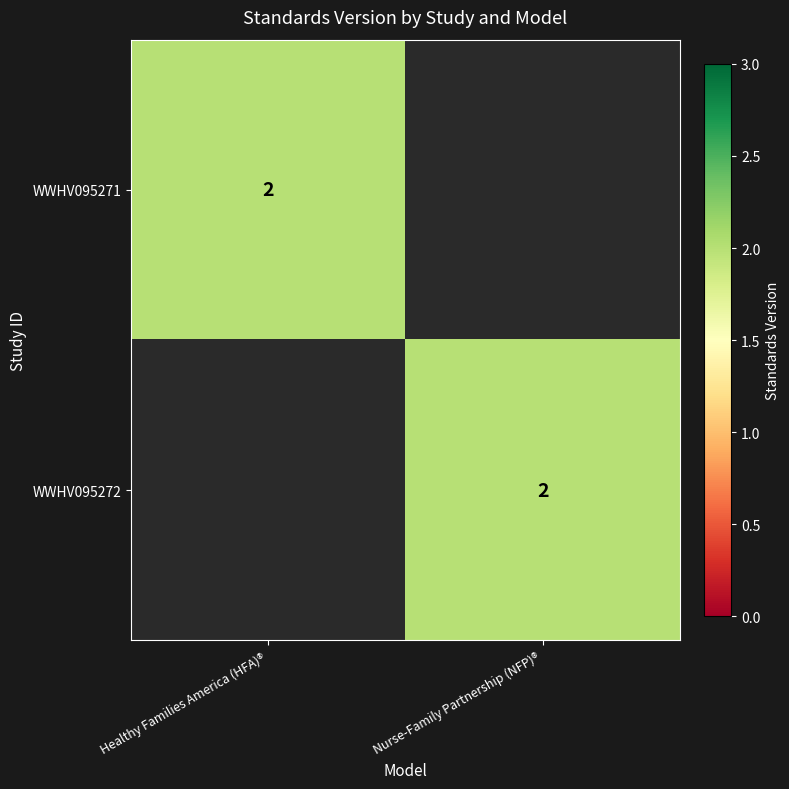

The value of WWHV095271 at Healthy Families America (HFA)® is 2. True or false?

True